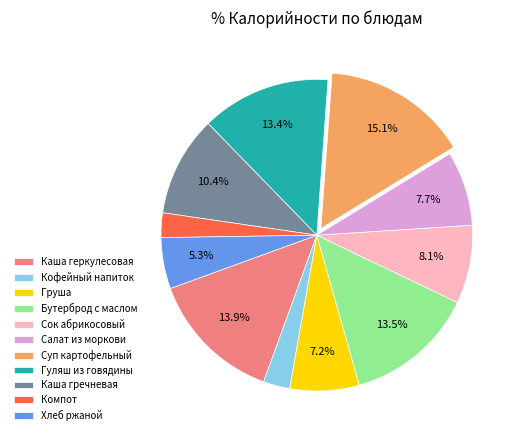

To the nearest percent, what is the average slice percentage?

9%